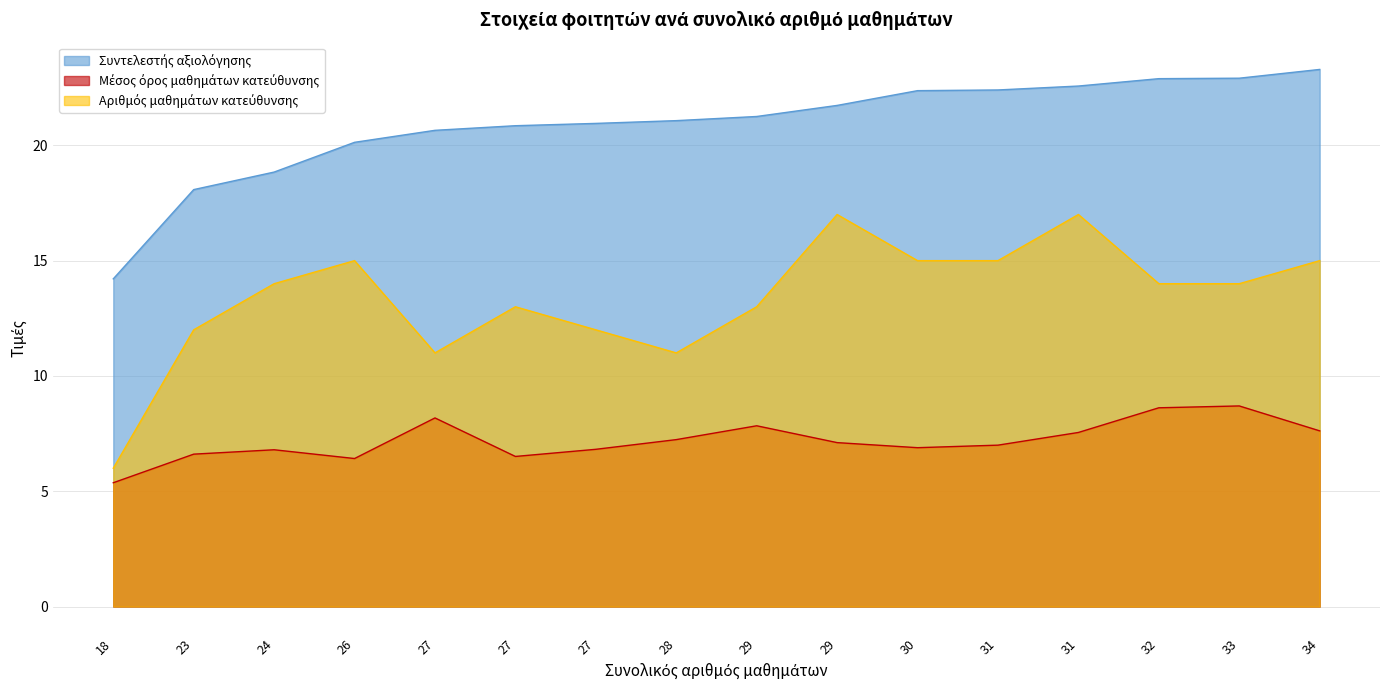

At which label does Μέσος όρος μαθημάτων κατεύθυνσης reach its peak?

33